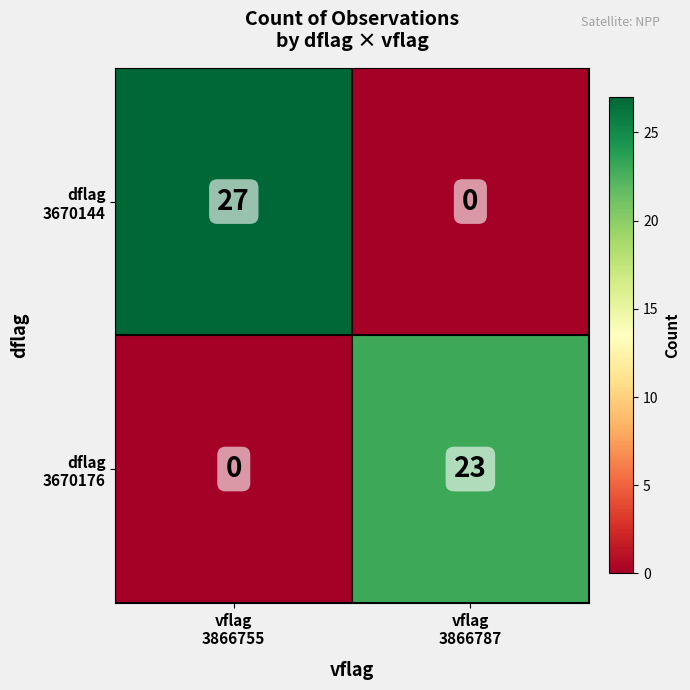

Count the number of categories in the chart.

2